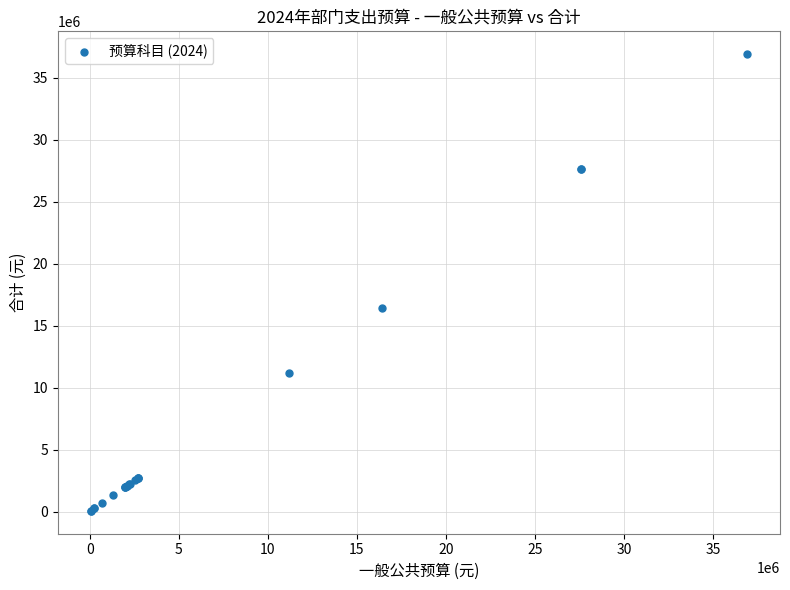

What Y value in the scatter plot is closest to 18484893?

16423721.8